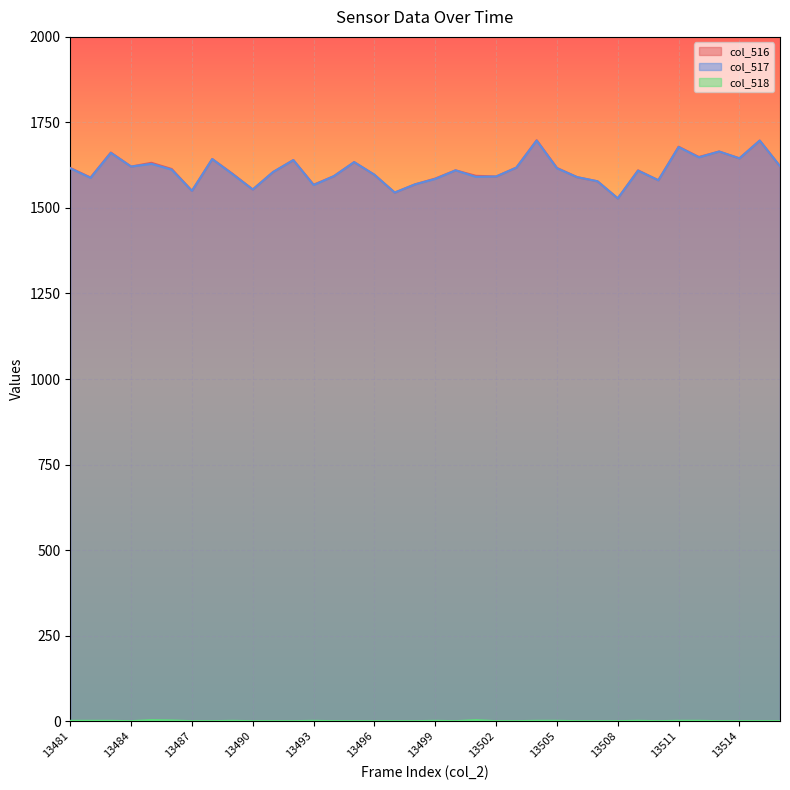

How many interior local valleys does the col_518 series have?

3